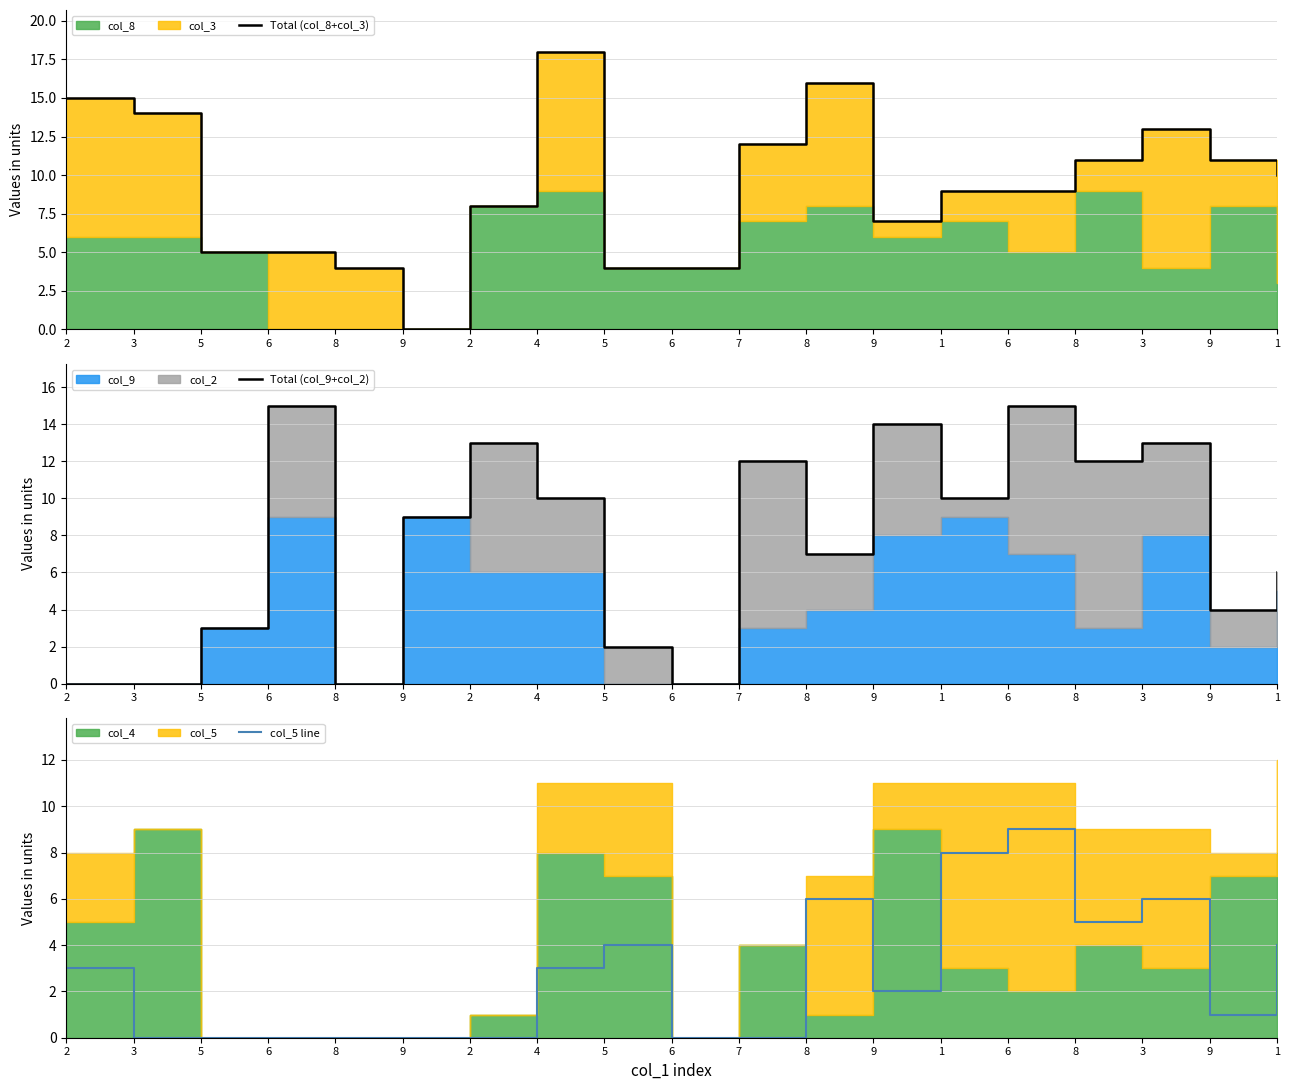

Is it true that col_5 line equals 8 at 1?

True